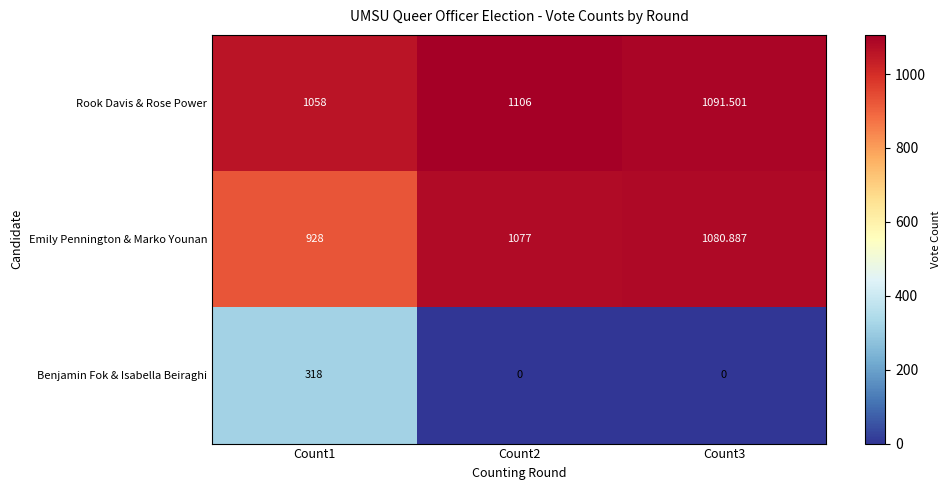

Which series has the widest spread of values?

Benjamin Fok & Isabella Beiraghi